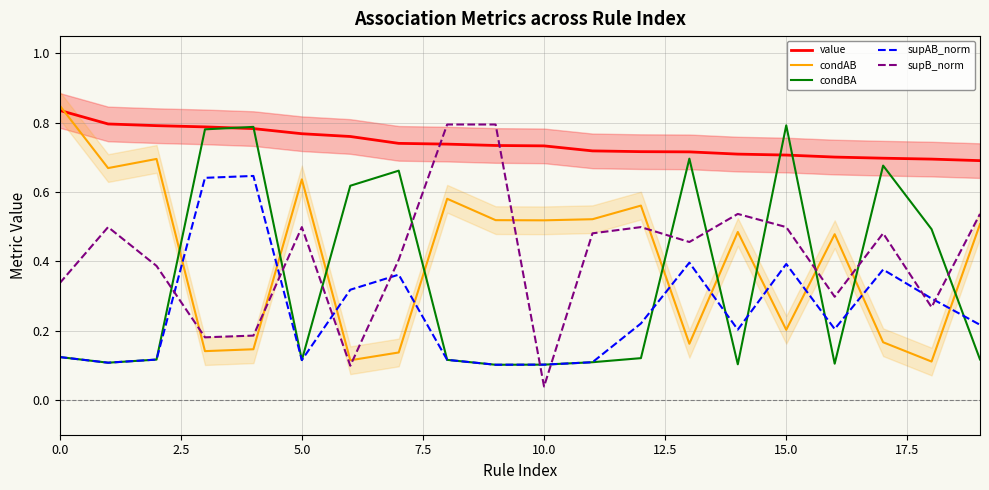

What are all the series names shown in the legend?

value, condAB, condBA, supAB_norm, supB_norm